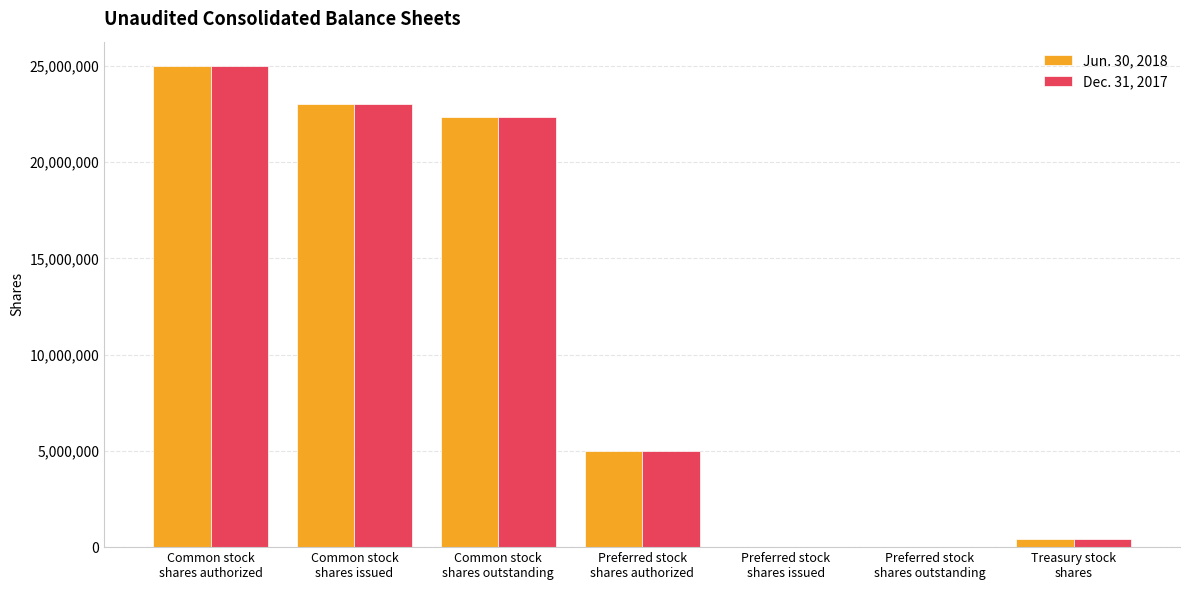

At which label does Jun. 30, 2018 first exceed 5000000?

Common stock
shares authorized